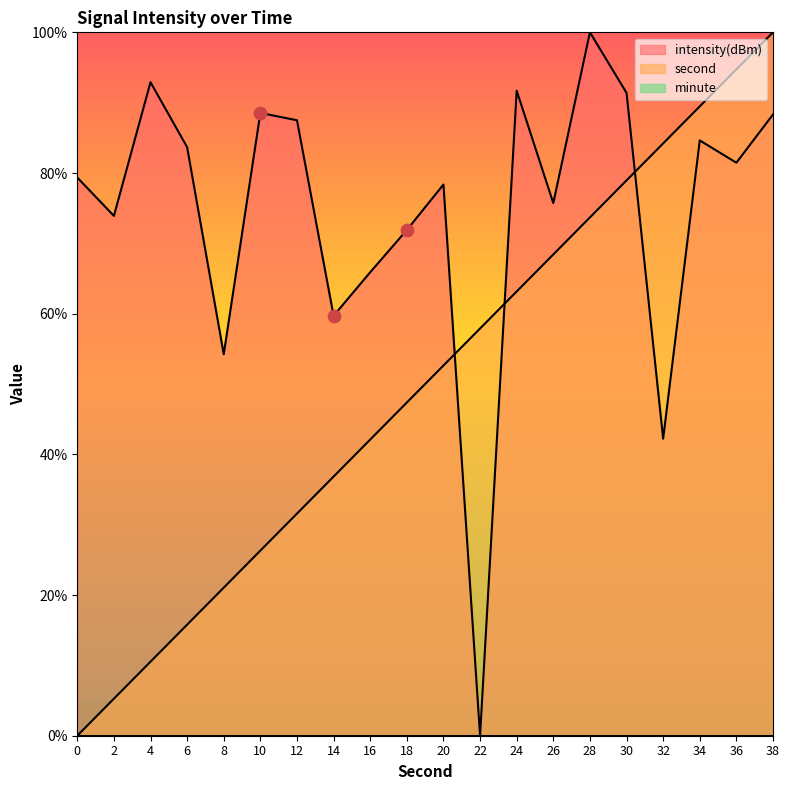

Which series reaches the maximum Y coordinate?

second